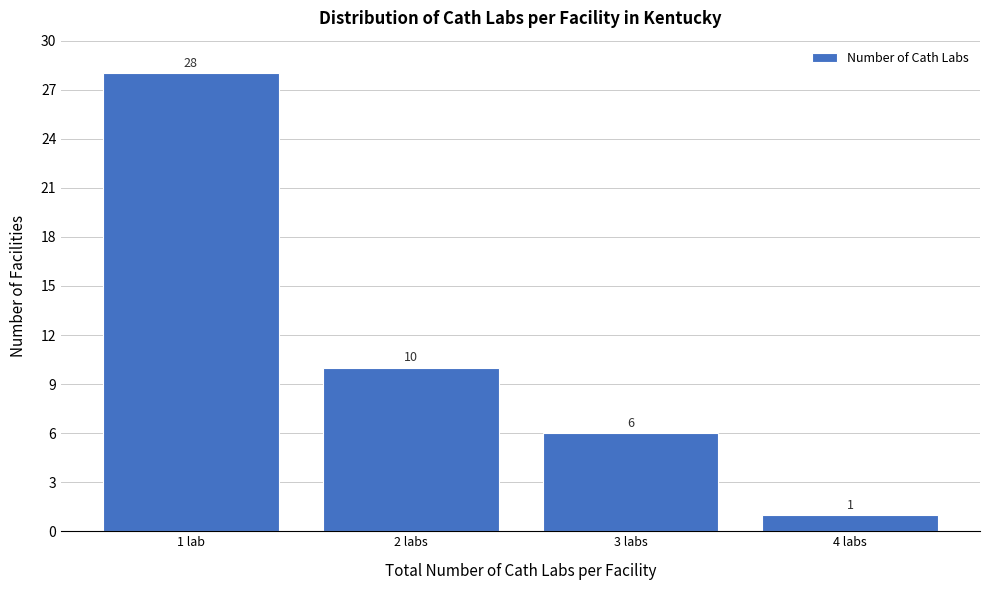

Reading right to left, what are all the values shown in this chart?

4 labs=1	3 labs=6	2 labs=10	1 lab=28